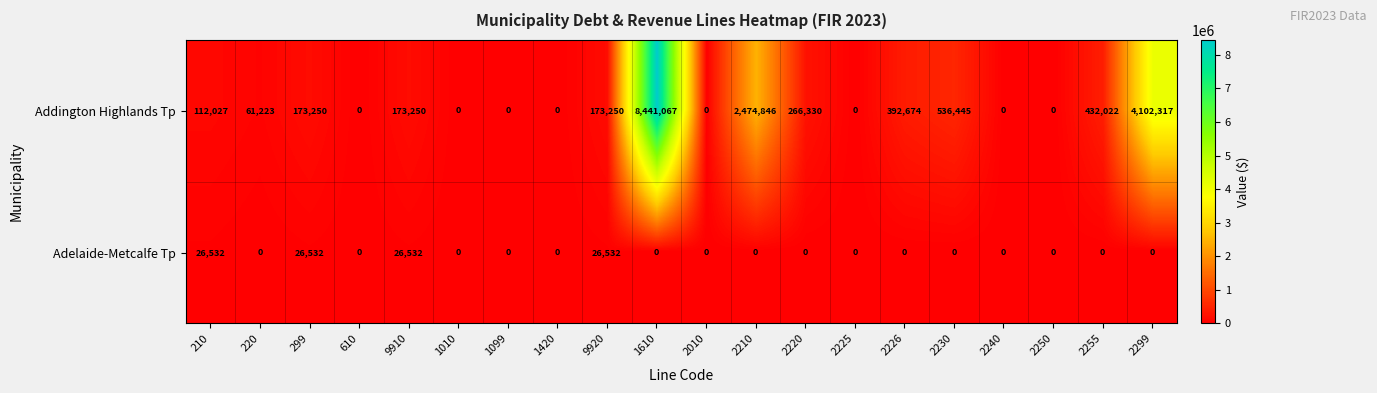

At which category does the chart reach its peak across all series?

1610